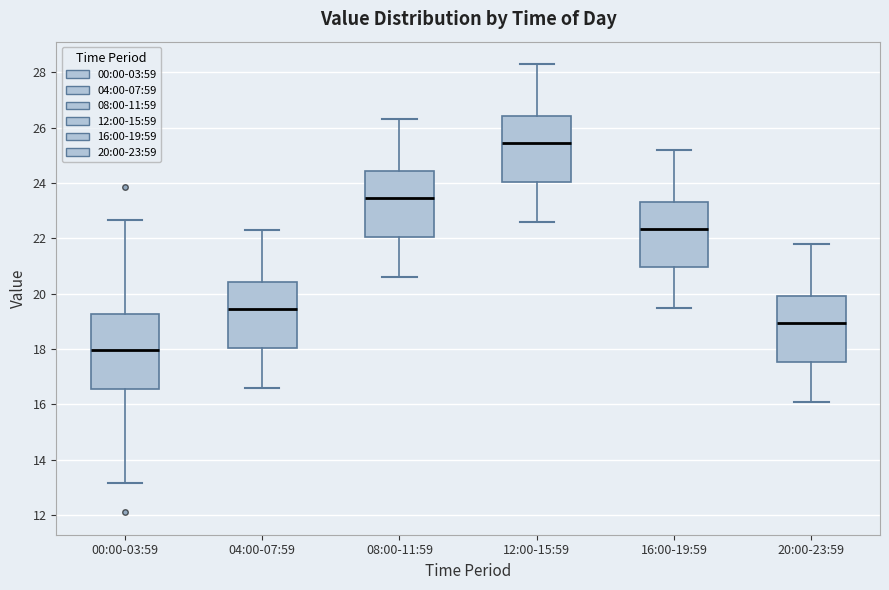

Reading left to right, transcribe this box plot: for each box, give where its median line is, the range the box spans, and where its two whiskers end, as read against the y-axis. The values are not printed on the chart, so give them approximately, as read against the axis.

00:00-03:59: median 18.0, box 16.6 to 19.2, whiskers 13.2 to 22.6
04:00-07:59: median 19.4, box 18.0 to 20.4, whiskers 16.6 to 22.4
08:00-11:59: median 23.4, box 22.0 to 24.4, whiskers 20.6 to 26.4
12:00-15:59: median 25.4, box 24.0 to 26.4, whiskers 22.6 to 28.4
16:00-19:59: median 22.4, box 21.0 to 23.4, whiskers 19.6 to 25.2
20:00-23:59: median 19.0, box 17.6 to 20.0, whiskers 16.2 to 21.8